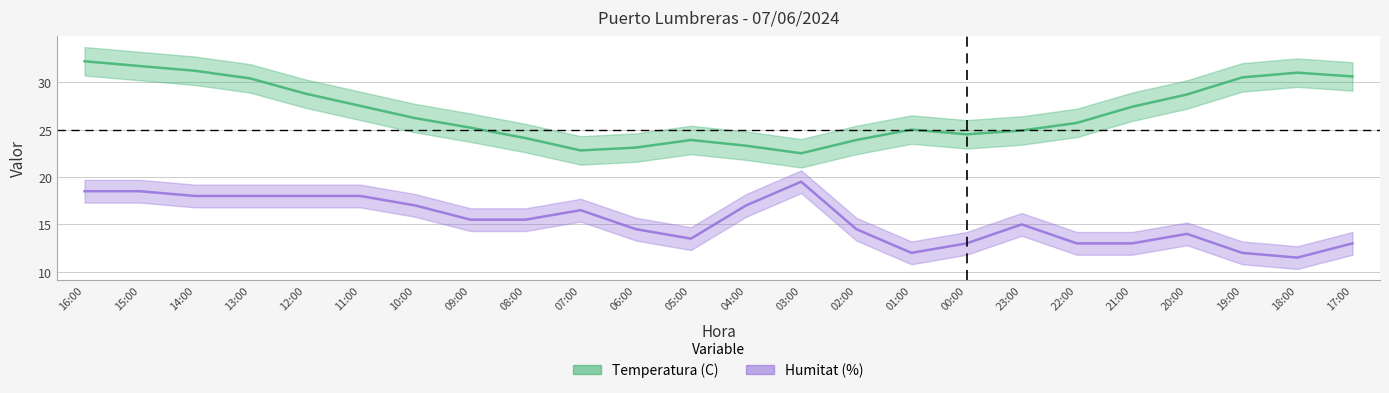

What is the label of the 12th point from the left?

05:00